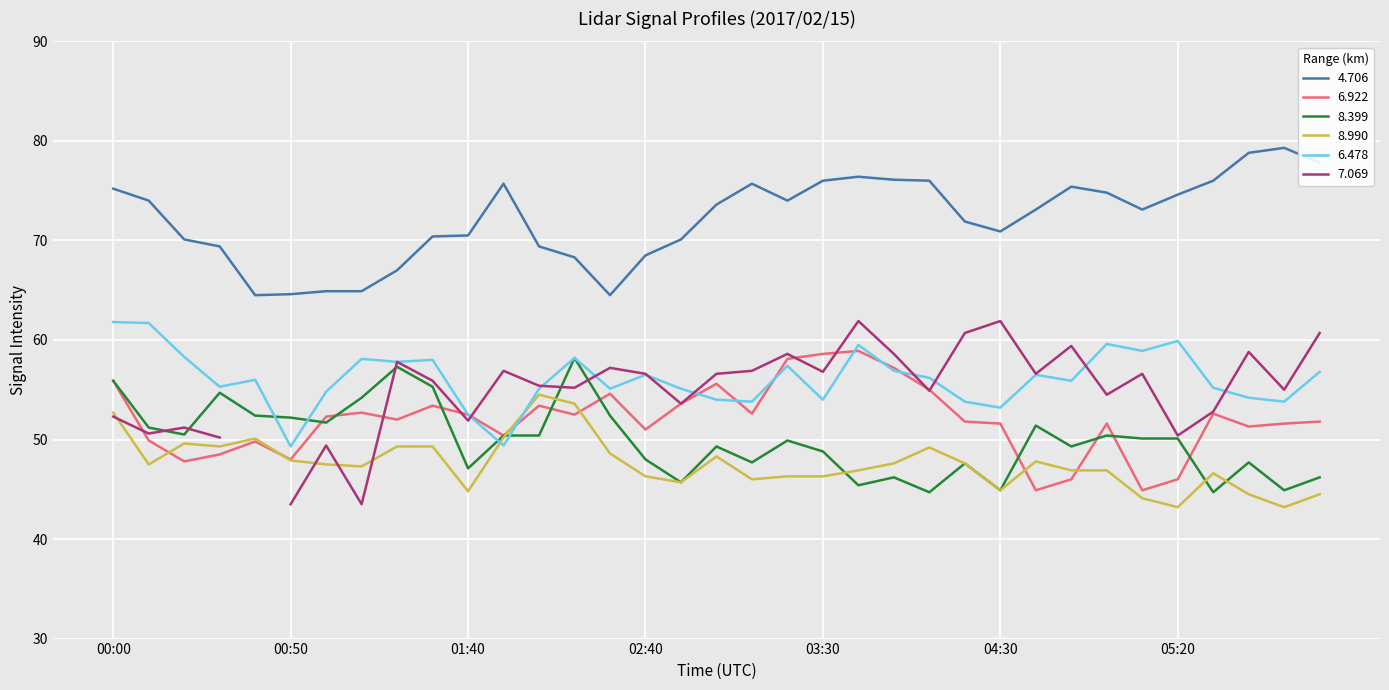

True or false: 8.399 and 4.706 intersect in this chart.

False